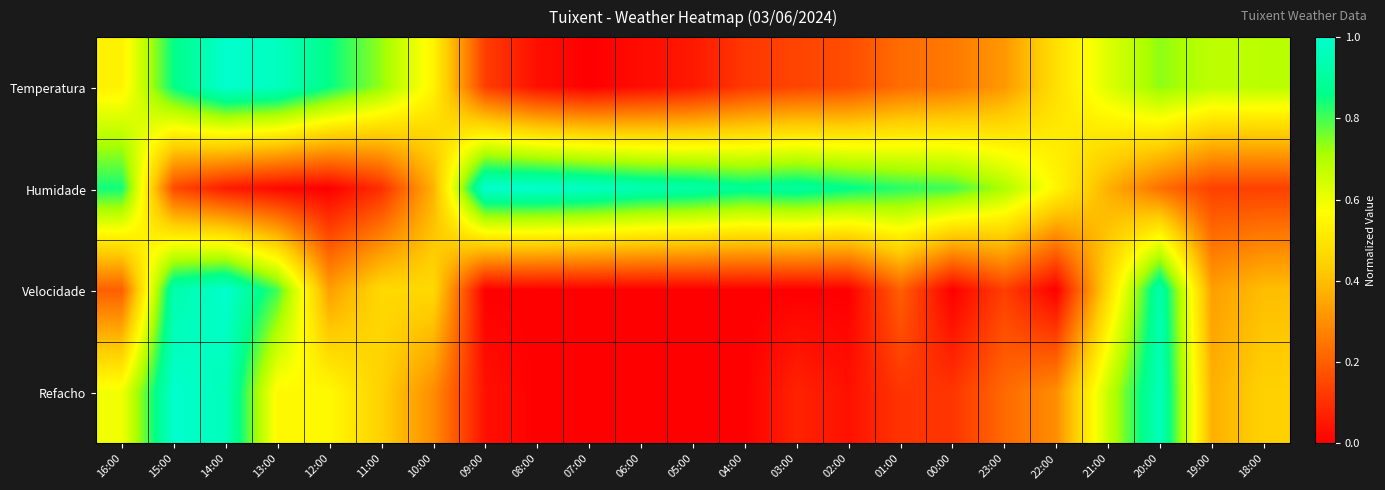

Reading right to left, what are all the values shown in this chart?

Temperatura: 18:00=0.7	19:00=0.7	20:00=0.7	21:00=0.6	22:00=0.5	23:00=0.3	00:00=0.3	01:00=0.2	02:00=0.2	03:00=0.1	04:00=0.1	05:00=0.1	06:00=0.0	07:00=0.0	08:00=0.0	09:00=0.1	10:00=0.5	11:00=0.7	12:00=0.9	13:00=1.0	14:00=1.0	15:00=0.9	16:00=0.5
Humidade: 18:00=0.1	19:00=0.1	20:00=0.2	21:00=0.4	22:00=0.5	23:00=0.7	00:00=0.8	01:00=0.8	02:00=0.9	03:00=0.9	04:00=0.9	05:00=0.9	06:00=0.9	07:00=1.0	08:00=1.0	09:00=1.0	10:00=0.4	11:00=0.1	12:00=0.0	13:00=0.0	14:00=0.1	15:00=0.2	16:00=0.8
Velocidade: 18:00=0.4	19:00=0.3	20:00=0.9	21:00=0.5	22:00=0.0	23:00=0.1	00:00=0.0	01:00=0.2	02:00=0.0	03:00=0.0	04:00=0.0	05:00=0.0	06:00=0.0	07:00=0.0	08:00=0.0	09:00=0.0	10:00=0.5	11:00=0.5	12:00=0.3	13:00=0.8	14:00=1.0	15:00=0.9	16:00=0.2
Refacho: 18:00=0.4	19:00=0.4	20:00=1.0	21:00=0.7	22:00=0.3	23:00=0.2	00:00=0.1	01:00=0.1	02:00=0.0	03:00=0.1	04:00=0.0	05:00=0.0	06:00=0.0	07:00=0.0	08:00=0.0	09:00=0.0	10:00=0.3	11:00=0.4	12:00=0.6	13:00=0.6	14:00=1.0	15:00=1.0	16:00=0.6